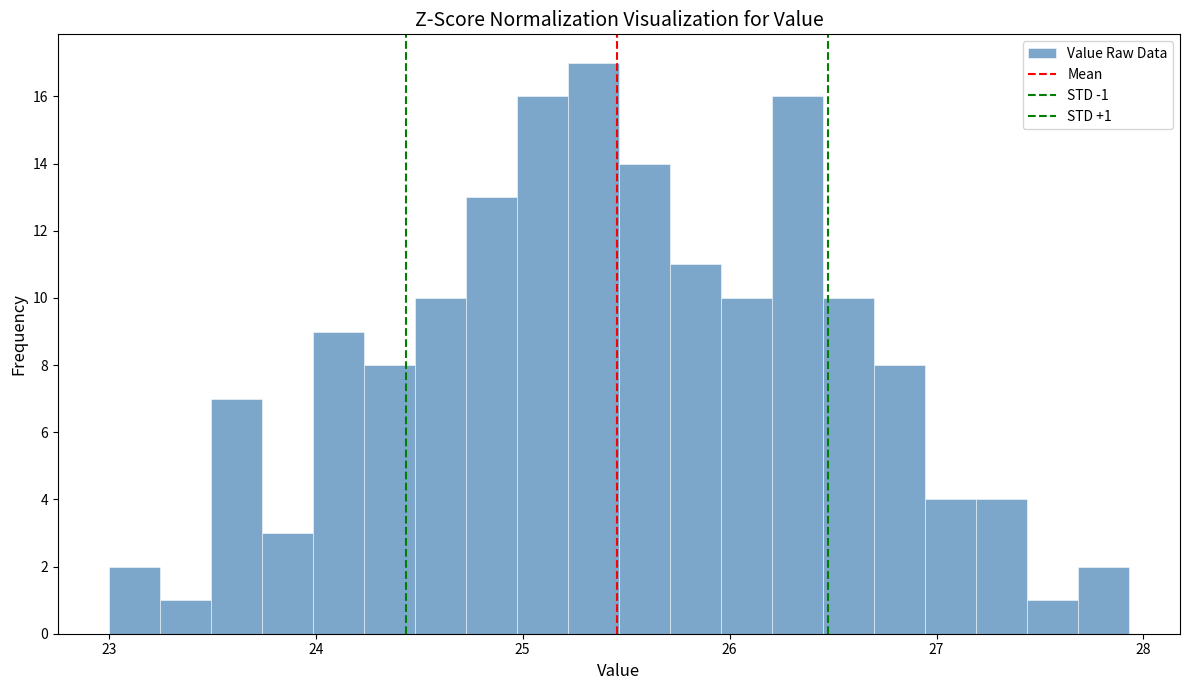

Around what value on the x-axis is the tallest bar? Give the approximate position of its centre, as read against the axis.

25.3